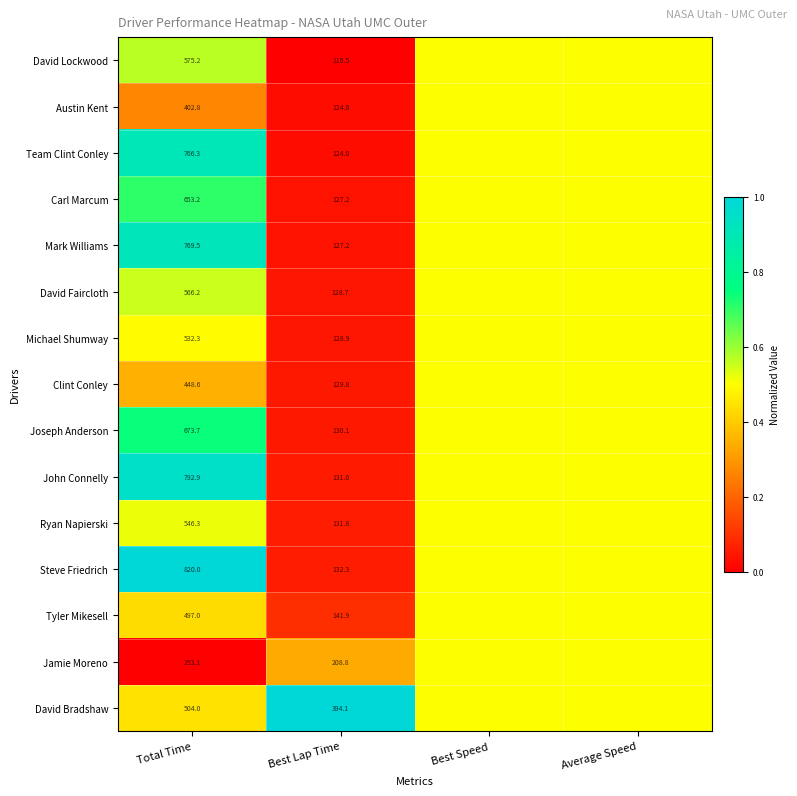

What is the total value across all series at Best Lap Time?

2276.3